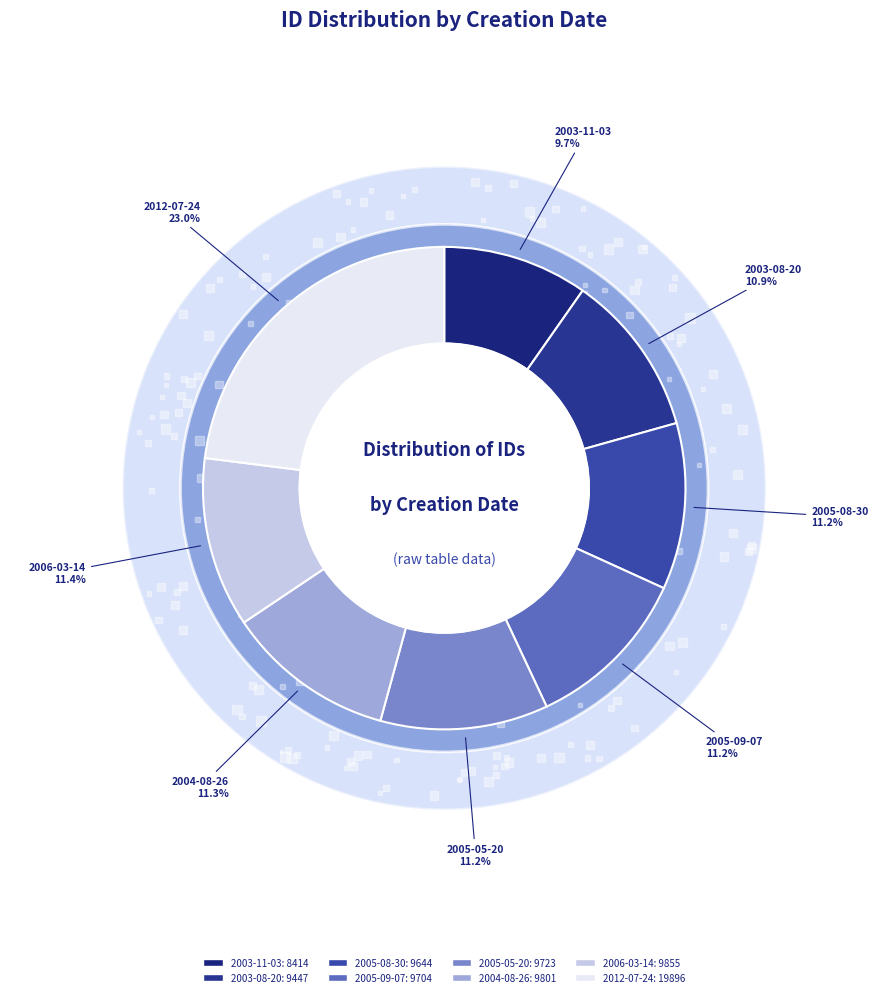

Is 2005-05-20 the majority of the pie?

No